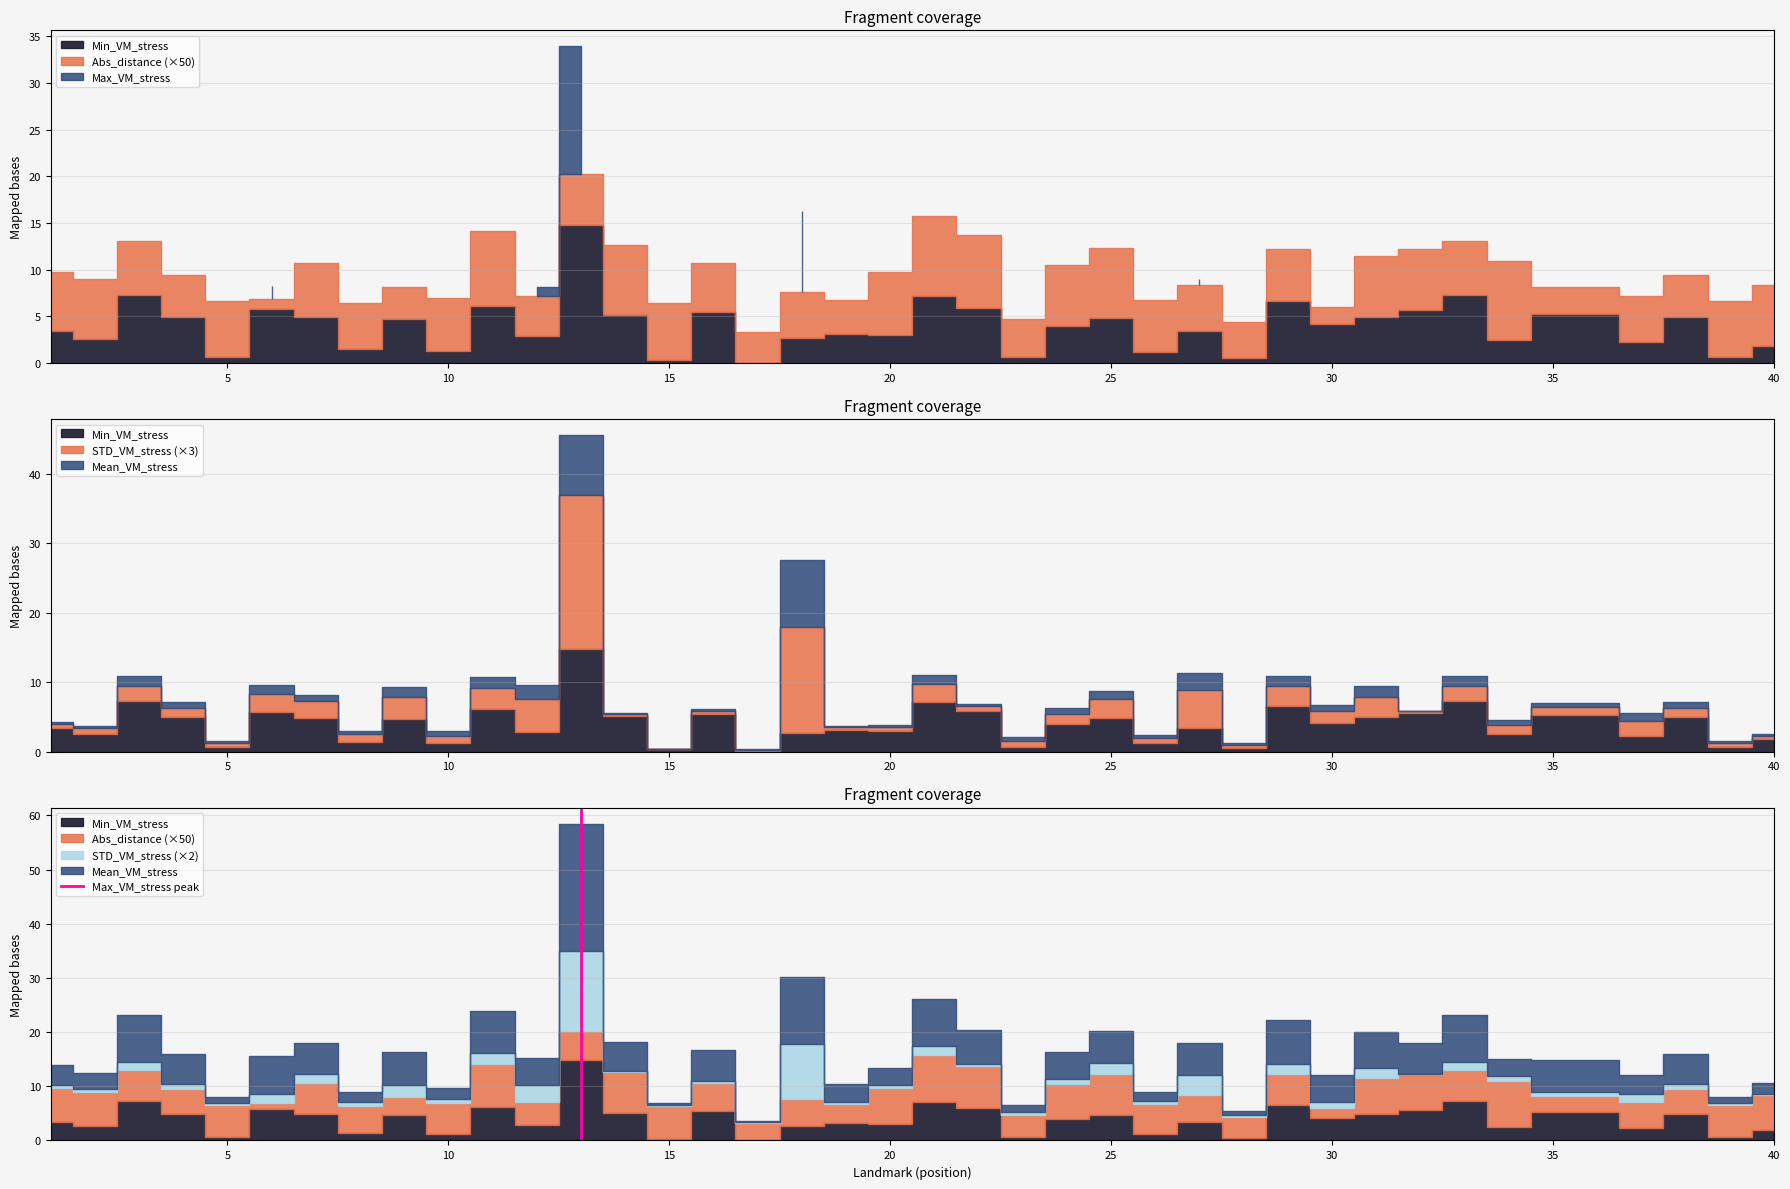

The value at 0 is -1. True or false?

False